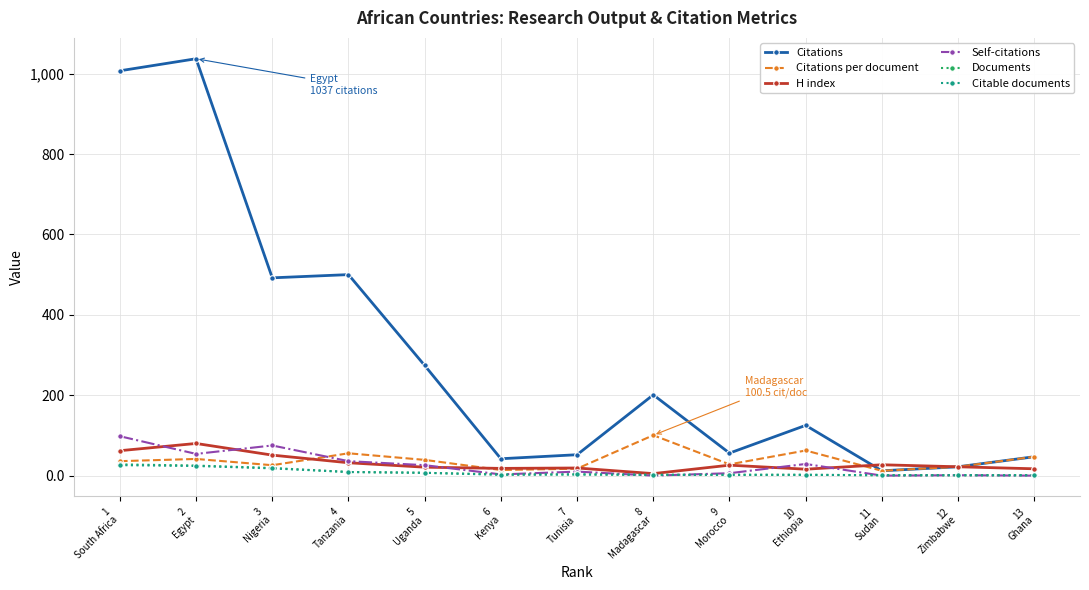

What is the difference between the Self-citations values at 13
Ghana and 10
Ethiopia?

29.0